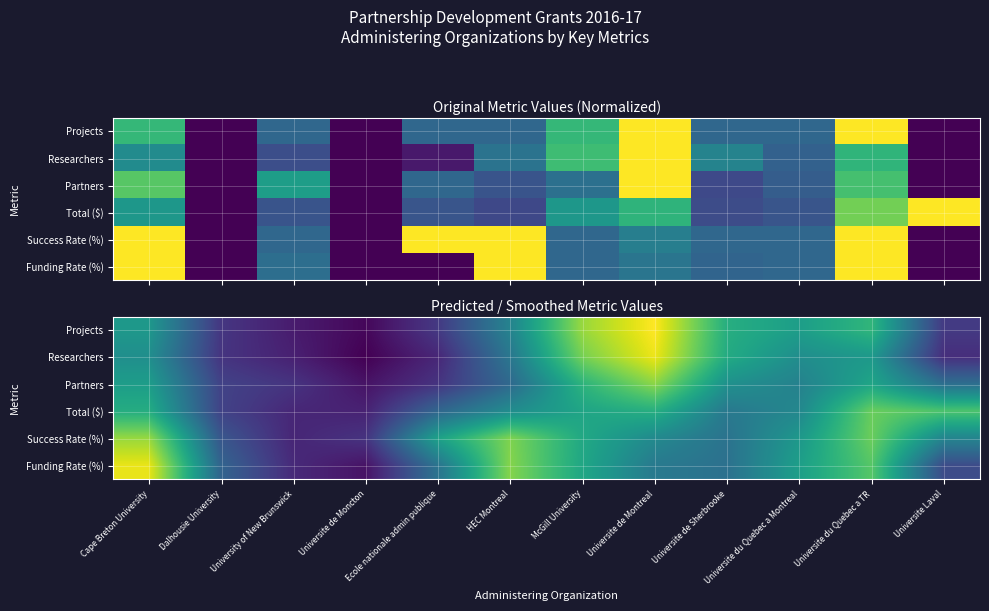

What value does the Researchers series have at Ecole nationale admin publique?

0.2